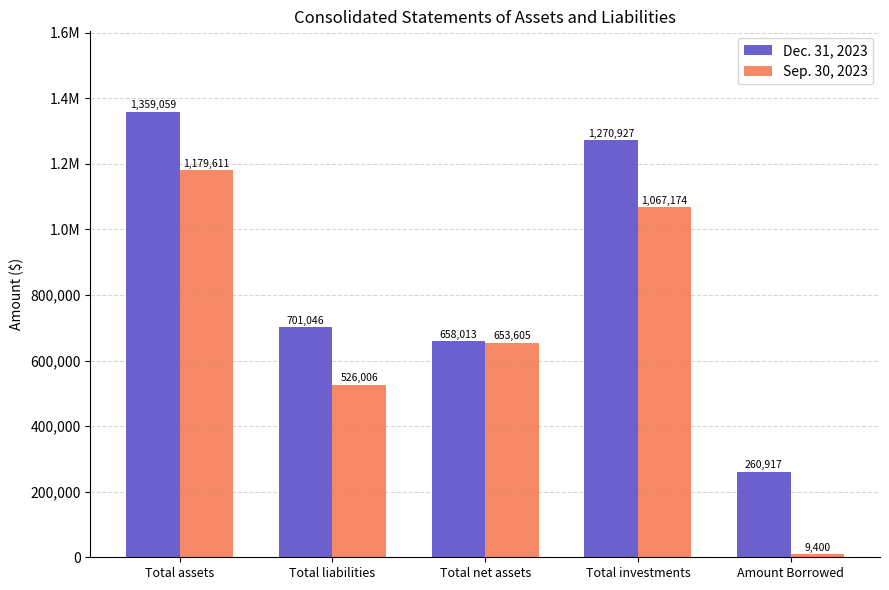

List the series in order of their overall mean, lowest first.

Sep. 30, 2023, Dec. 31, 2023